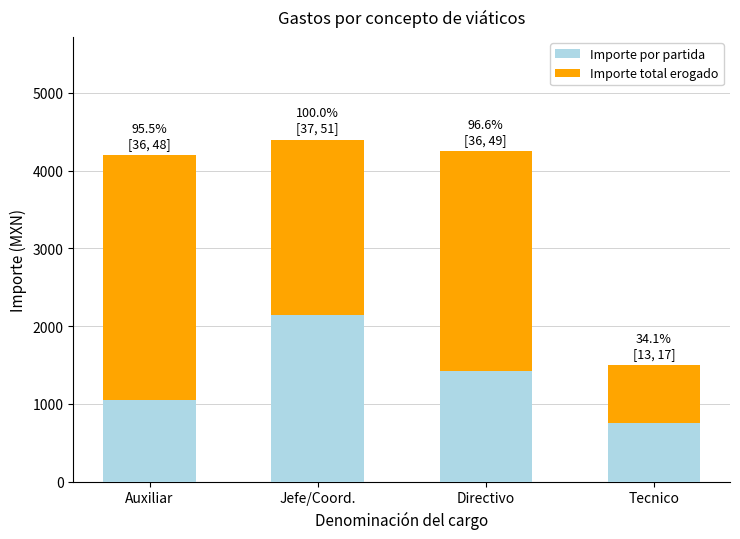

What is the total value across all series at Jefe/Coord.?

4400